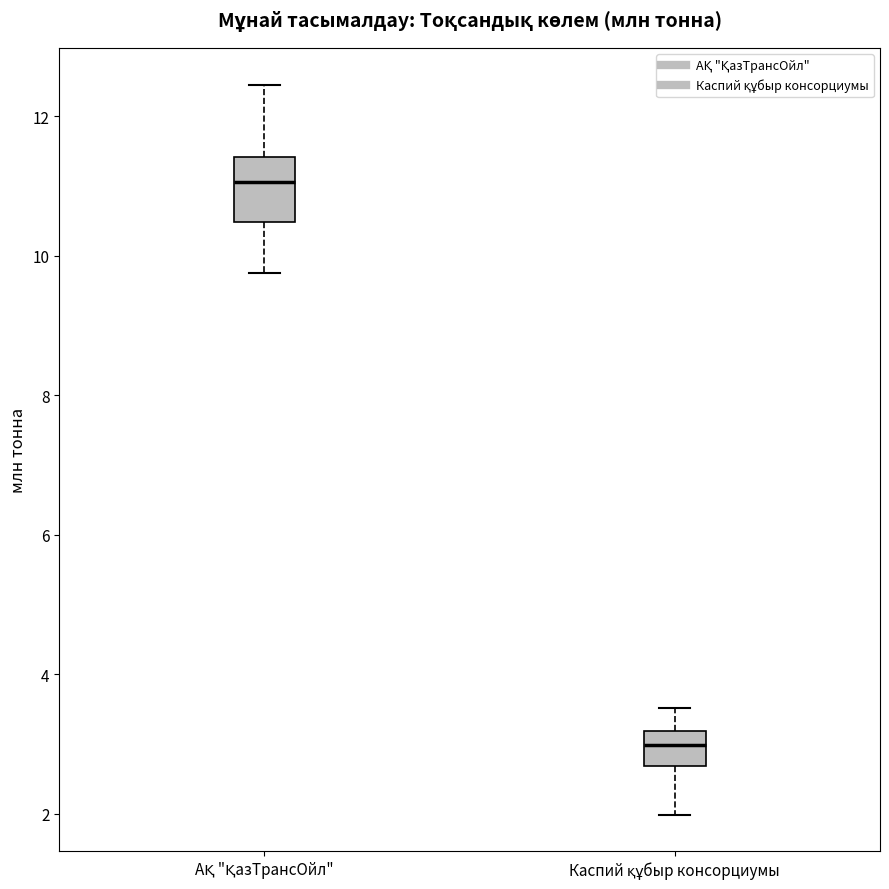

Comparing the boxes themselves (not the whiskers), which one is the tallest?

АҚ "ҚазТрансОйл"